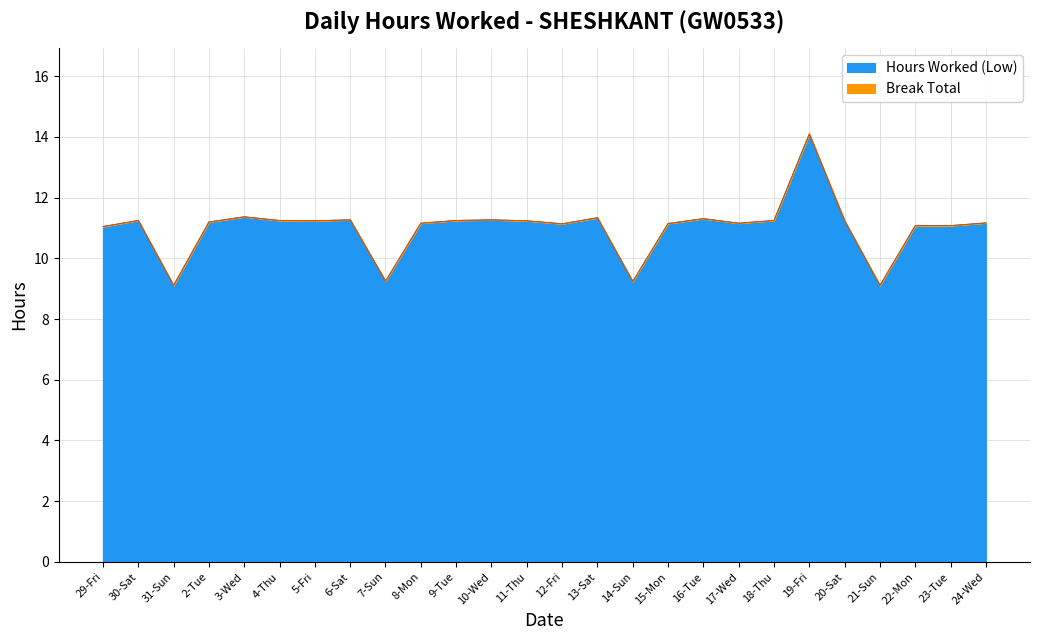

How many lines are shown in the chart?

2